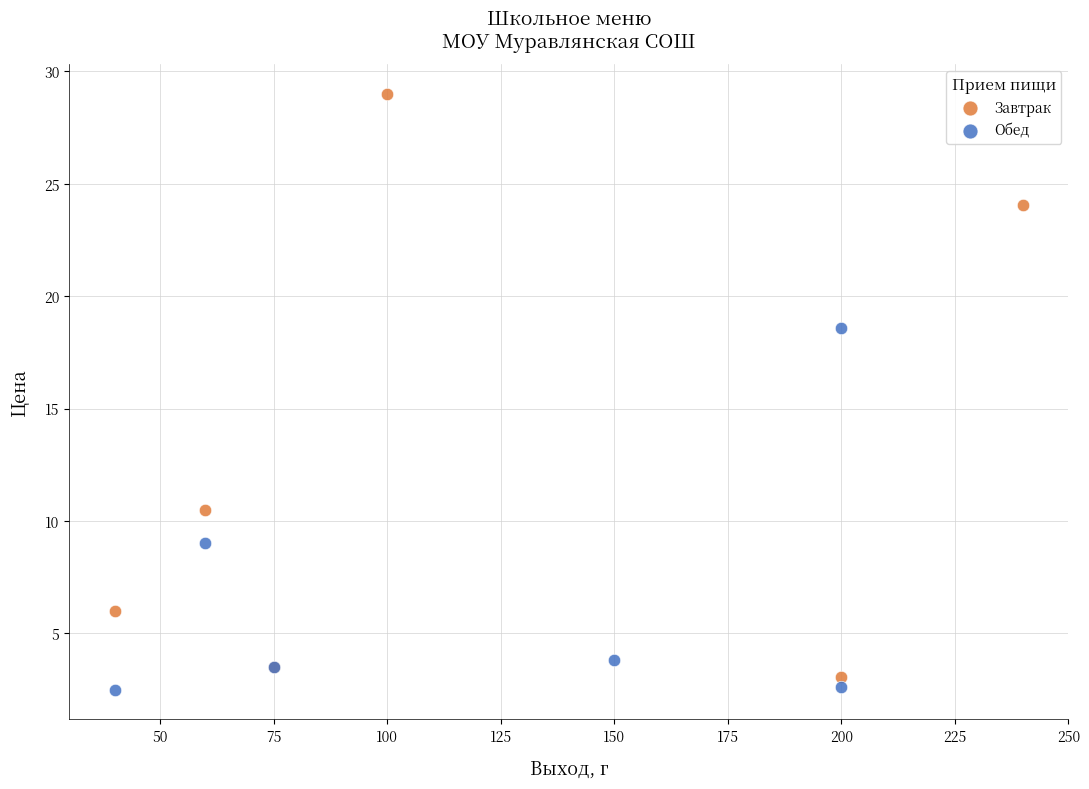

Which series contains the highest Y value?

Завтрак